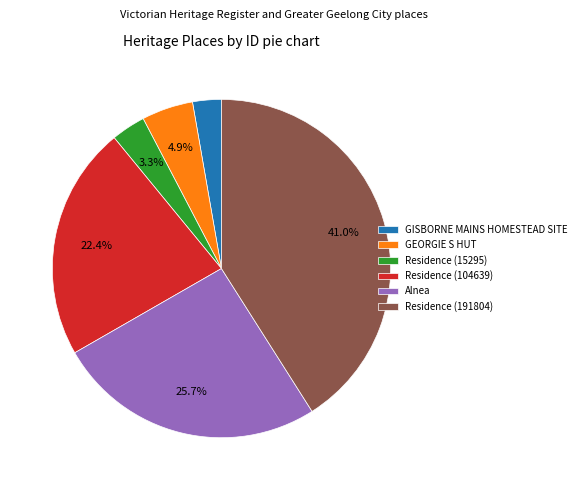

Count the number of slices in the pie.

6